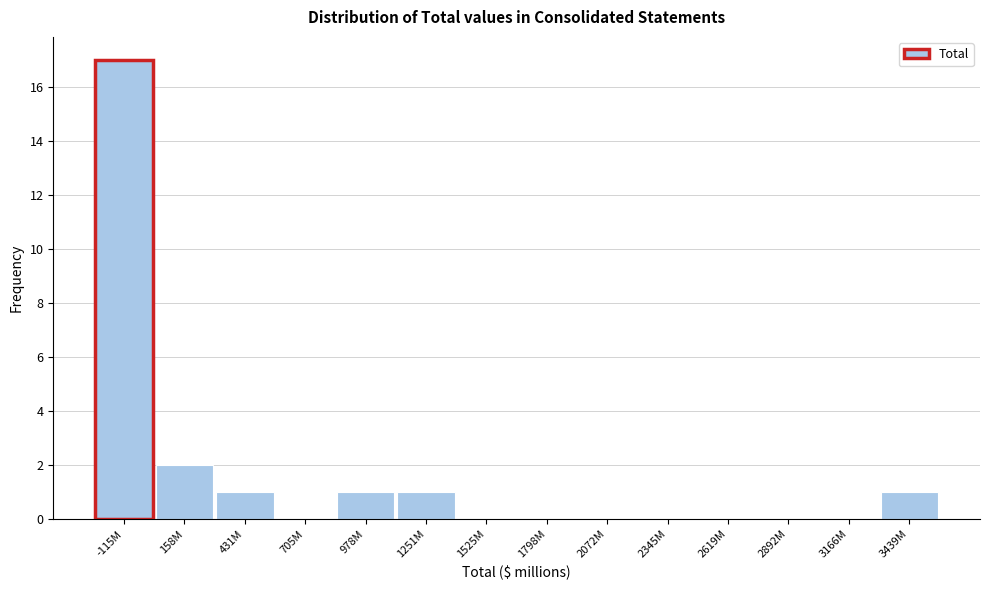

Reading left to right, transcribe all the data shown in this chart.

-115M=17	158M=2	431M=1	705M=0	978M=1	1251M=1	1525M=0	1798M=0	2072M=0	2345M=0	2619M=0	2892M=0	3166M=0	3439M=1